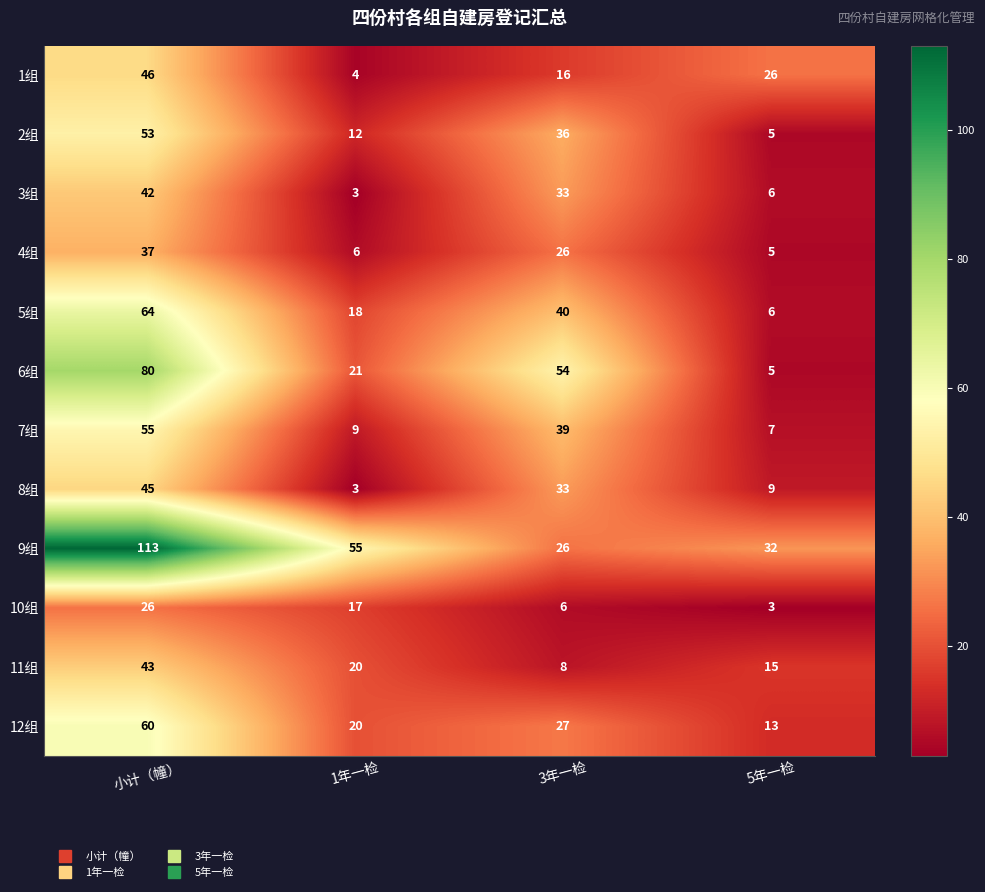

How many data points does each series have?

4